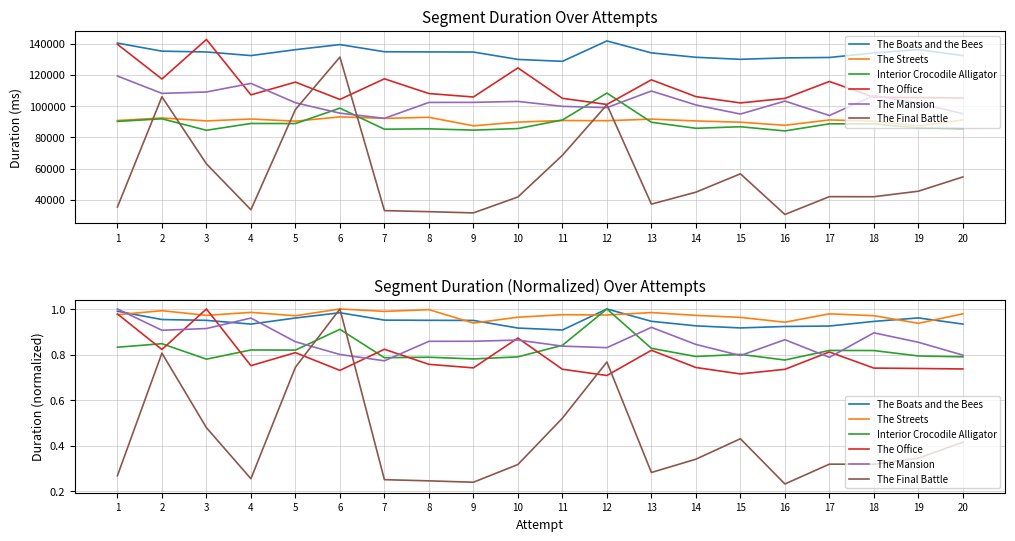

How many lines are shown in the chart?

6